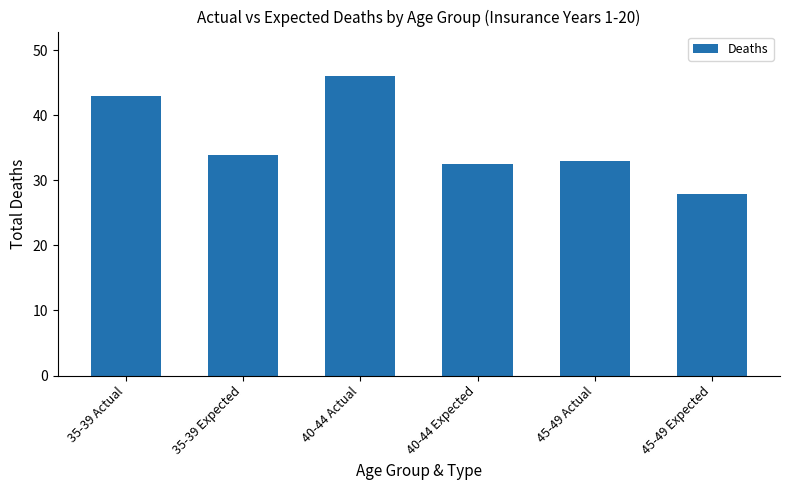

What is the ratio of the value at 40-44 Expected to the value at 35-39 Expected?

1.0